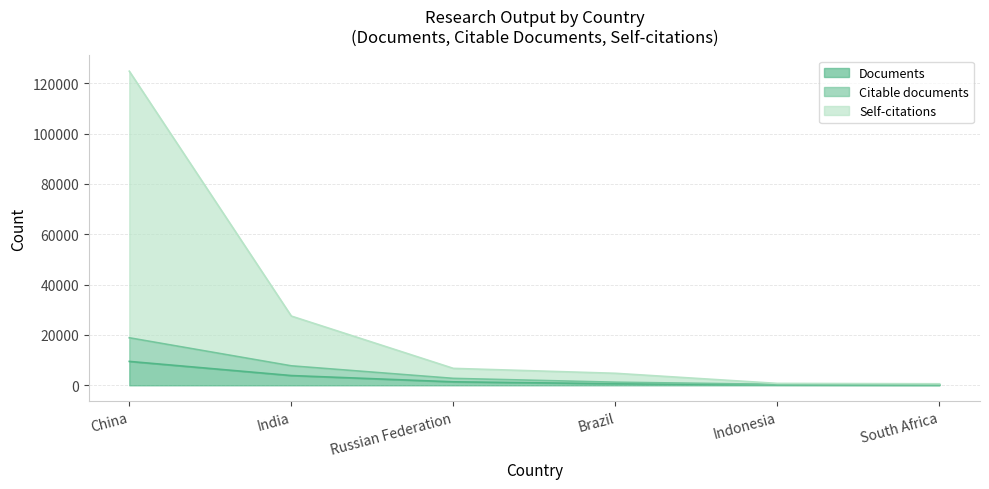

How many lines are shown in the chart?

3